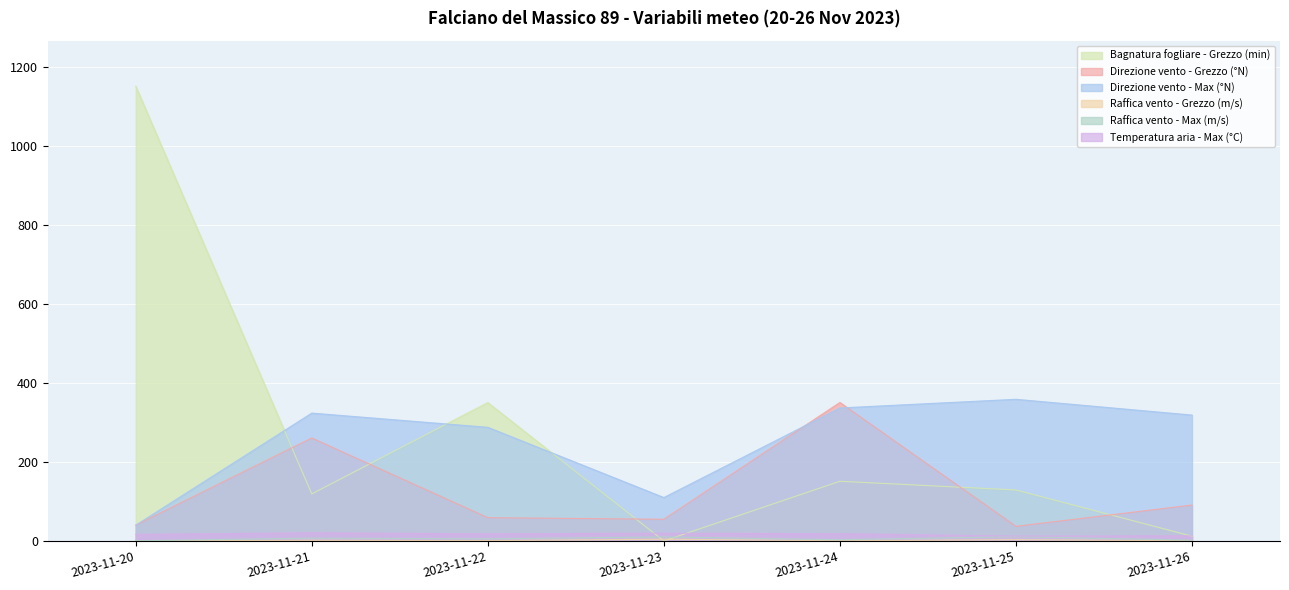

How many lines are shown in the chart?

6